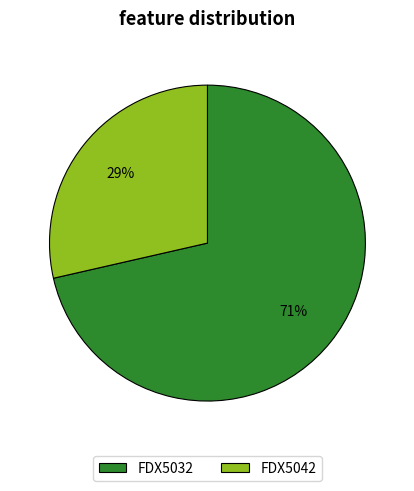

To the nearest percent, what portion does FDX5042 represent?

29%